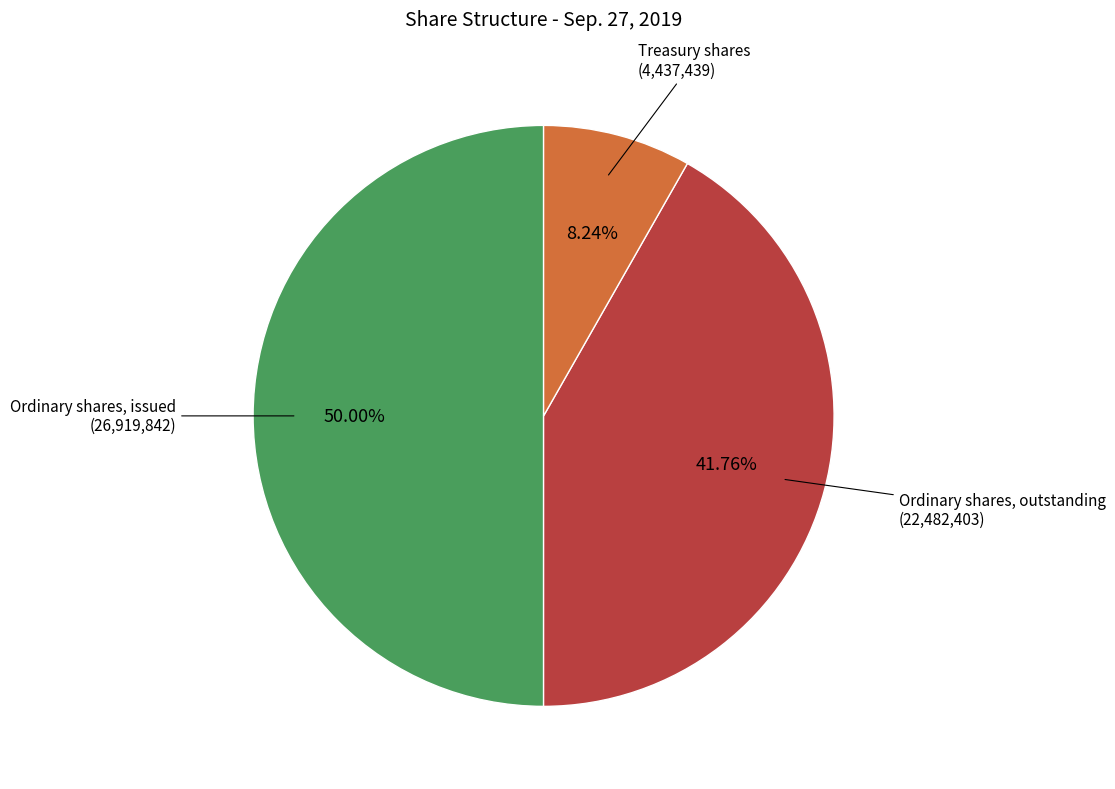

How many slices are in this pie chart?

3